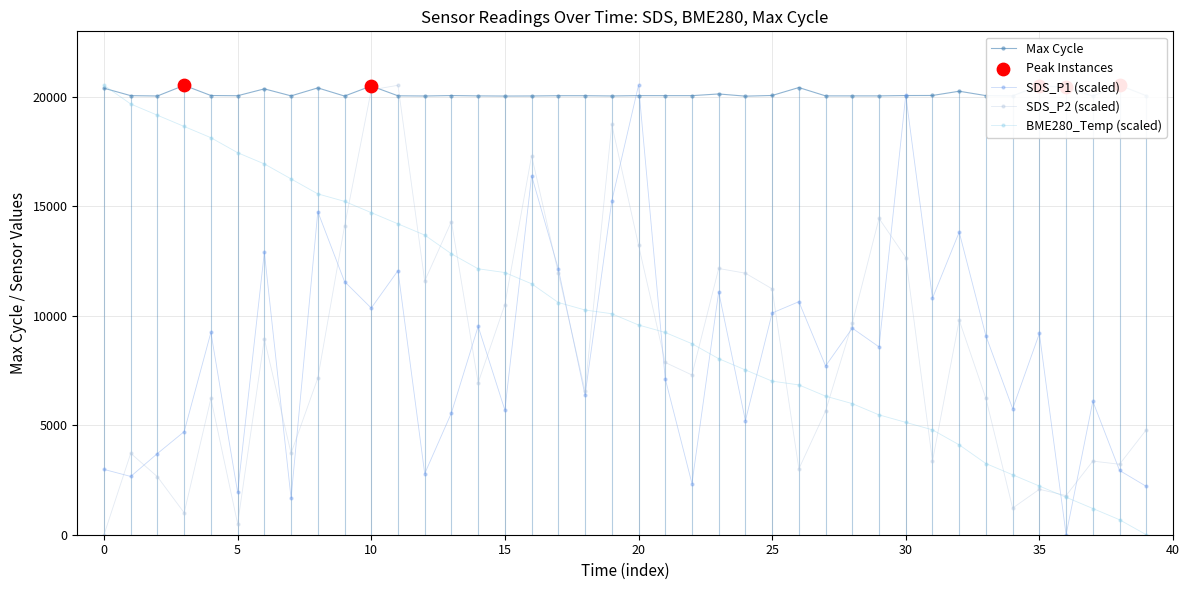

Which series has the largest total across all categories?

Max_cycle